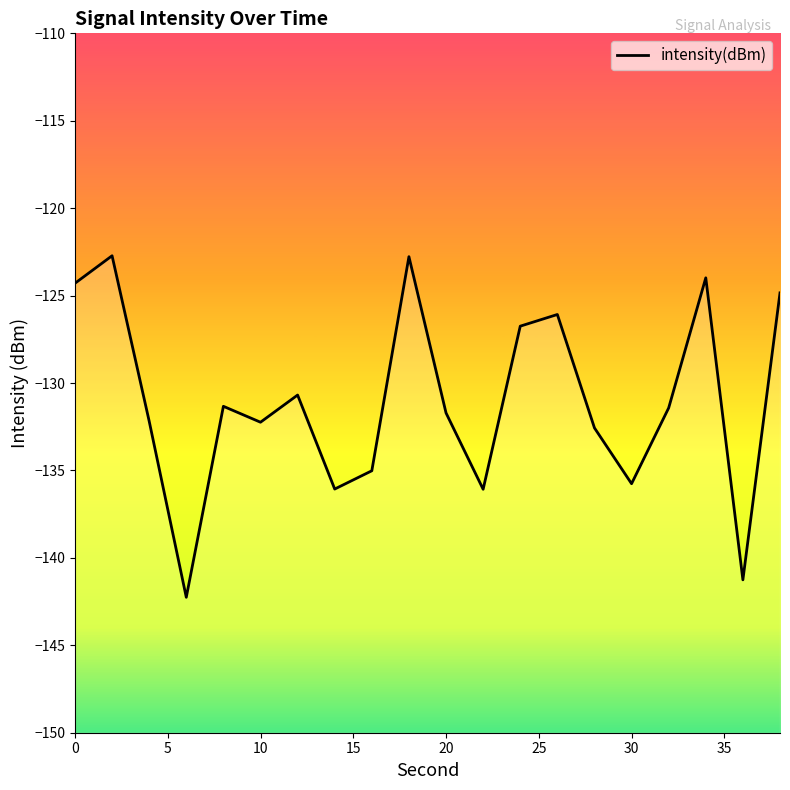

True or false: the data shows -179.8 at 10.

False